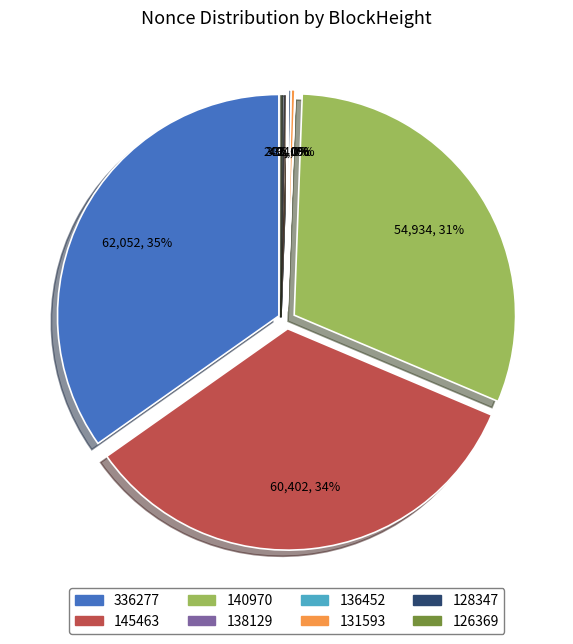

Between 128347 and 126369, which is larger?

128347